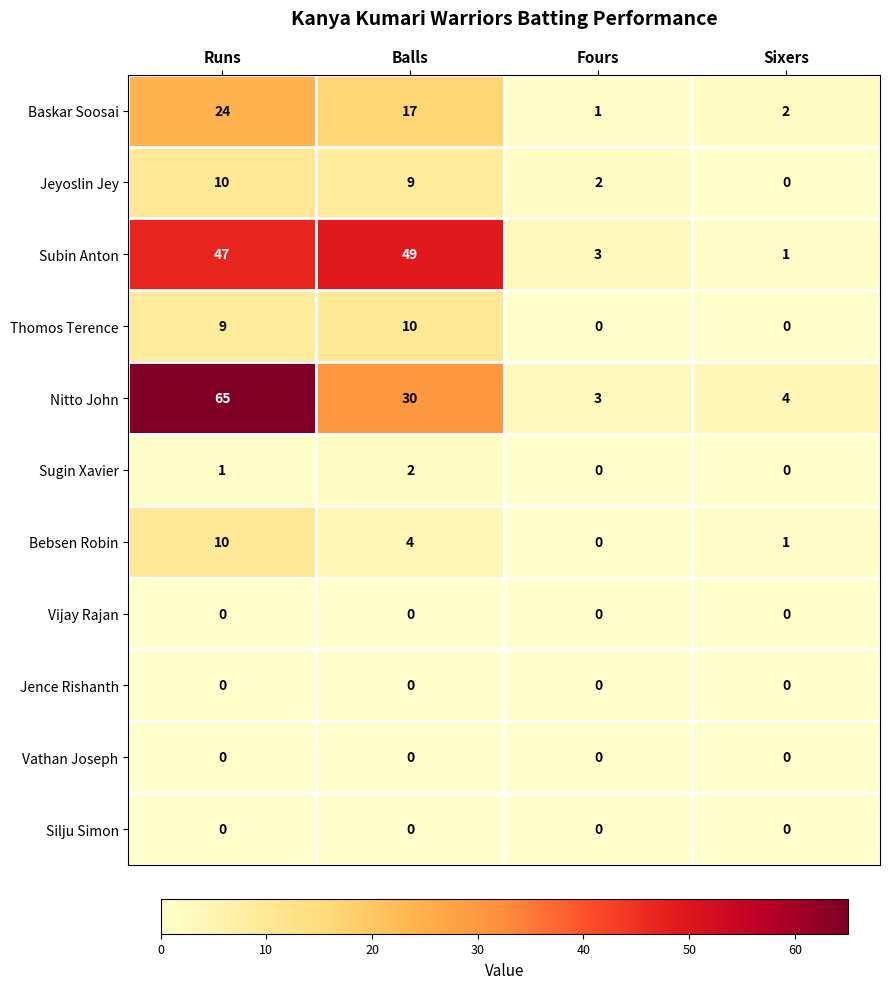

How many Thomos Terence values are between 0 and 10?

4